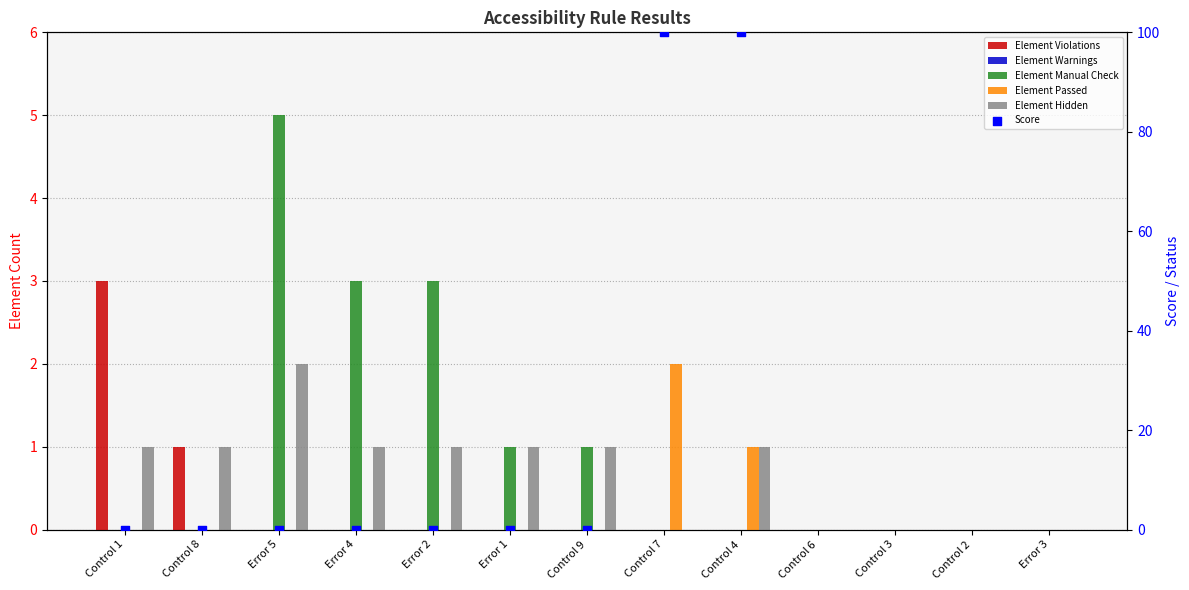

Which series has the largest total across all categories?

Element Manual Check